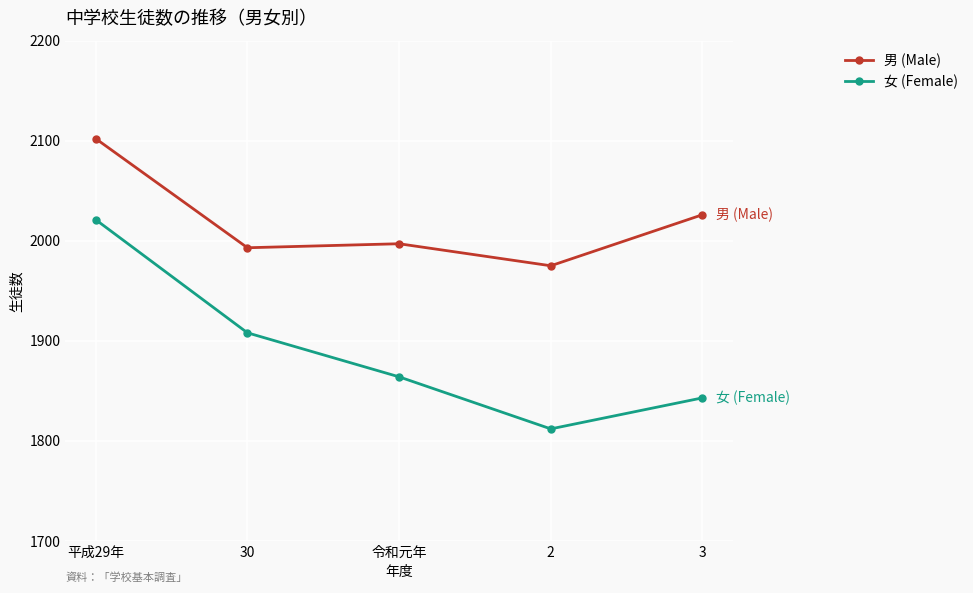

Reading left to right, what are all the values shown in this chart?

男 (Male): 平成29年=2102	30=1993	令和元年=1997	2=1975	3=2026
女 (Female): 平成29年=2021	30=1908	令和元年=1864	2=1812	3=1843